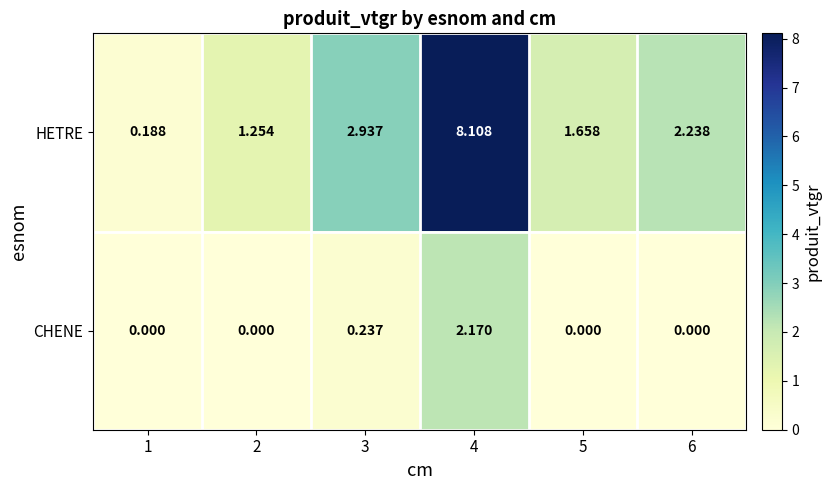

List the series in order of their overall mean, lowest first.

CHENE, HETRE